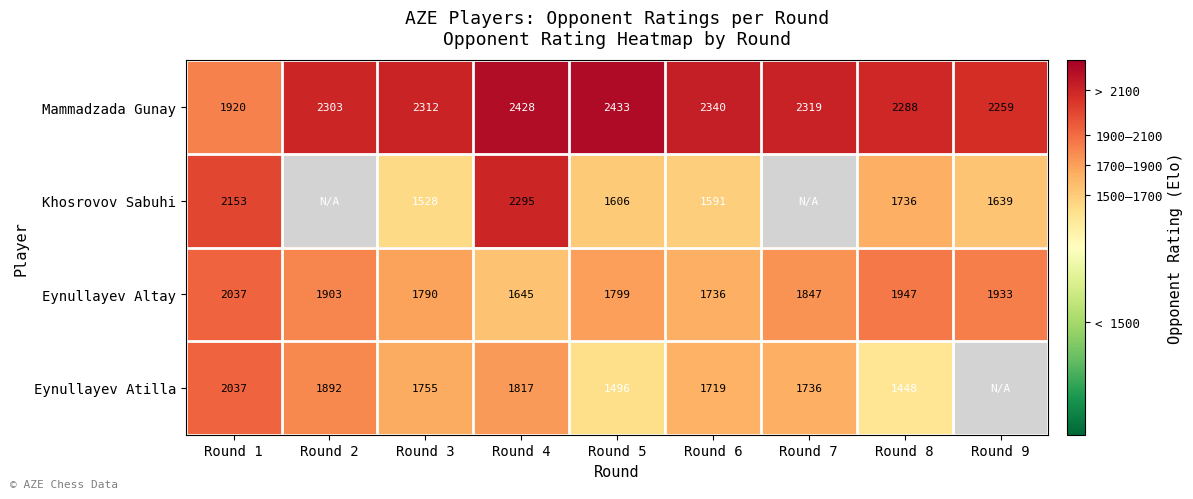

Rank the categories by Mammadzada Gunay value from highest to lowest.

Round 5, Round 4, Round 6, Round 7, Round 3, Round 2, Round 8, Round 9, Round 1